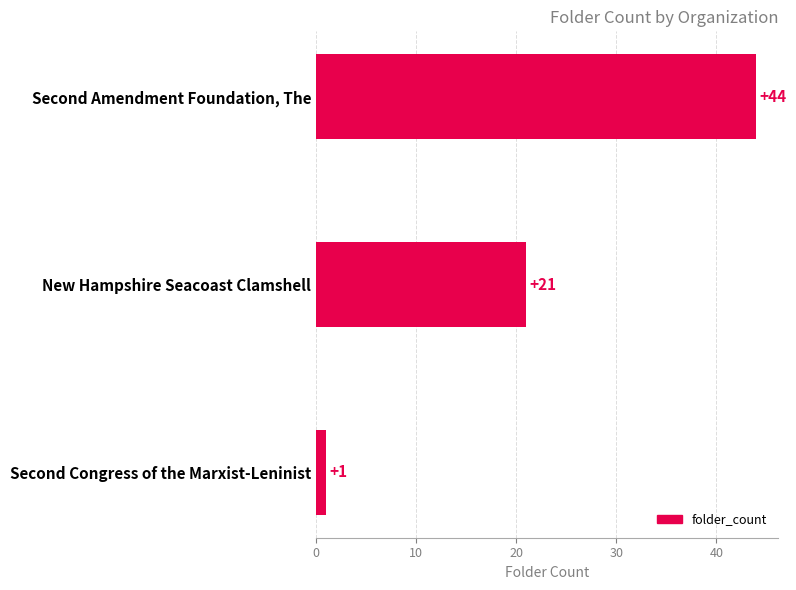

What is the change in value from New Hampshire Seacoast Clamshell to Second Congress of the Marxist-Leninist?

-20